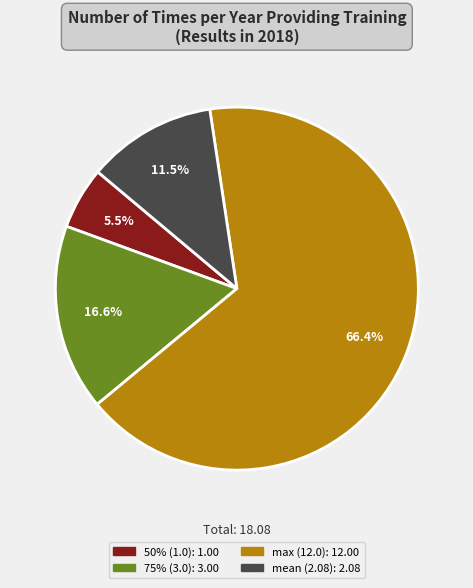

Count the number of slices in the pie.

4